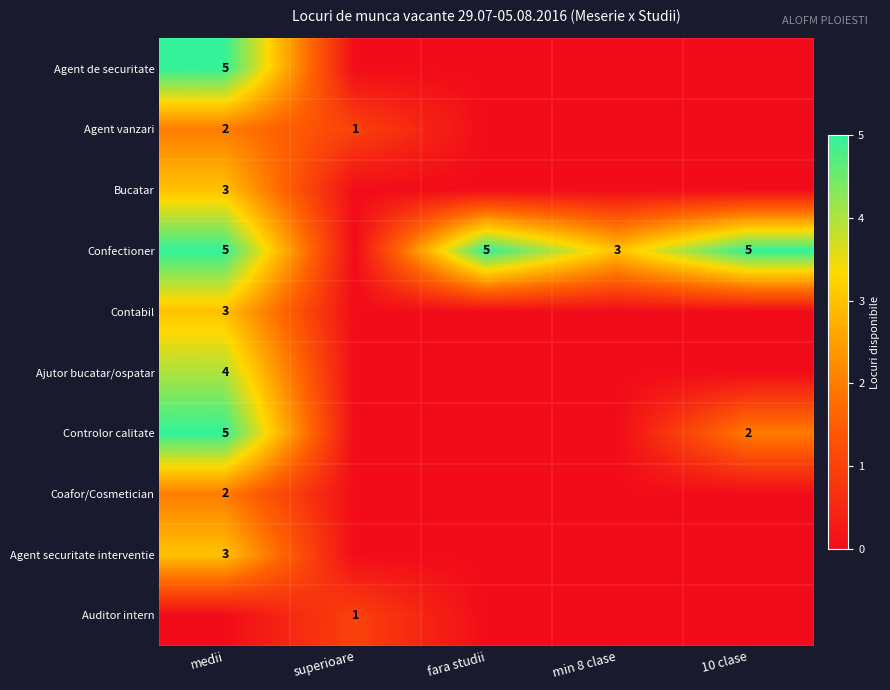

Is it true that Agent vanzari equals 1 at superioare?

True